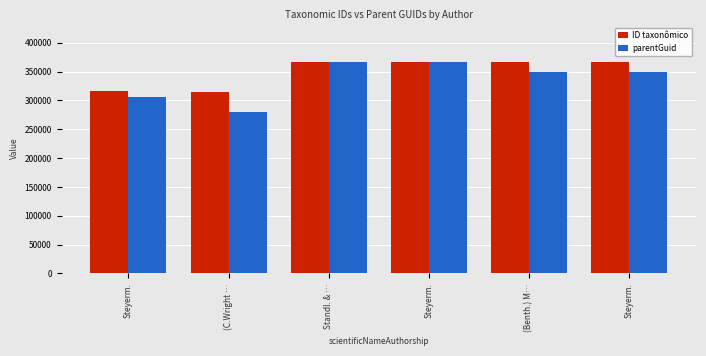

True or false: parentGuid has a value of 64011 at Steyerm..

False